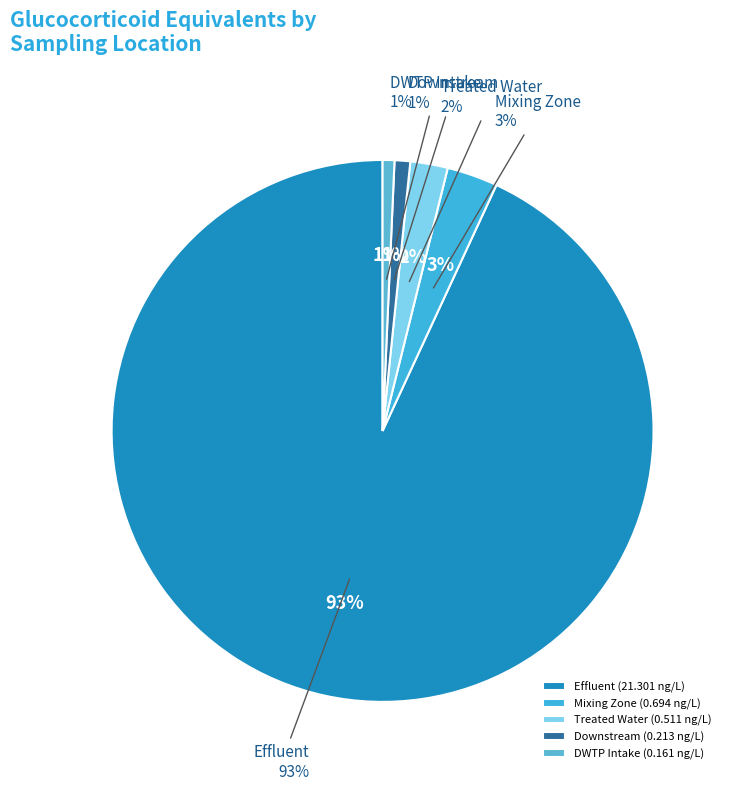

Rank the categories by value from lowest to highest.

DWTP Intake, Downstream, Treated Water, Mixing Zone, Effluent